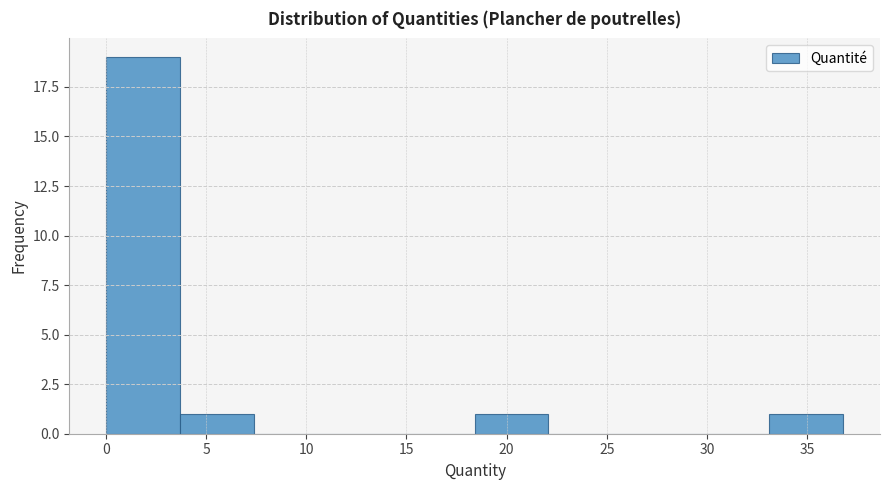

Reading left to right, list every bar in this chart as the range it spans on the x-axis followed by its height. Neither the bar edges nor the heights are printed on the chart, so give them approximately, as read against the axes.

0.0 to 3.5: 19
3.5 to 7.5: 1
7.5 to 11.0: 0
11.0 to 14.5: 0
14.5 to 18.5: 0
18.5 to 22.0: 1
22.0 to 26.0: 0
26.0 to 29.5: 0
29.5 to 33.0: 0
33.0 to 37.0: 1